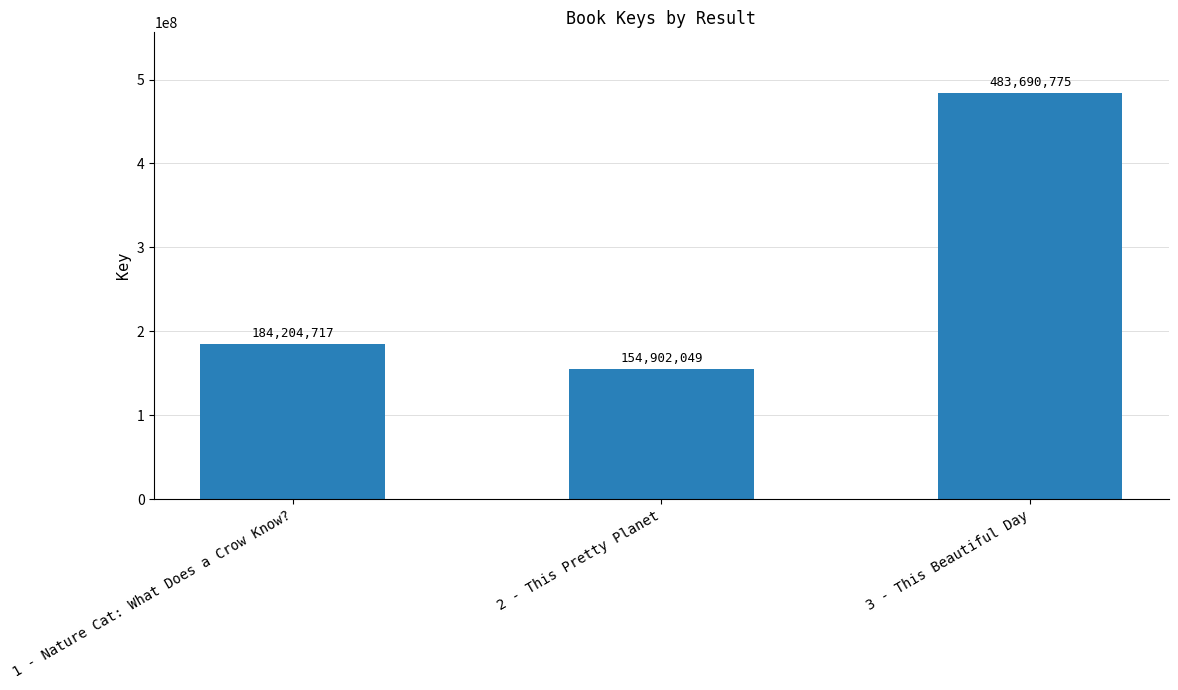

Which category has the lowest value across all series?

2 - This Pretty Planet